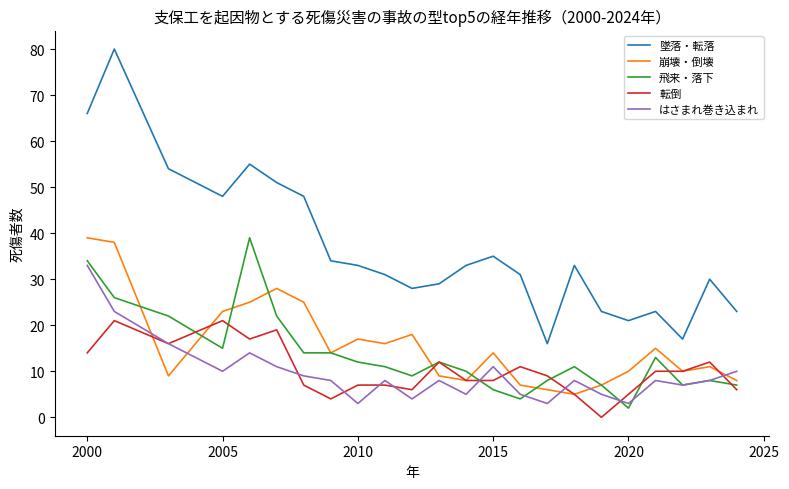

What is the difference between the second highest and second lowest values in the 崩壊・倒壊 series?

32